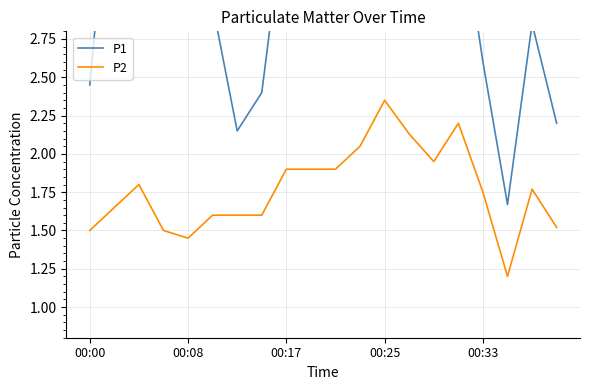

What is the minimum value for P2?

1.2